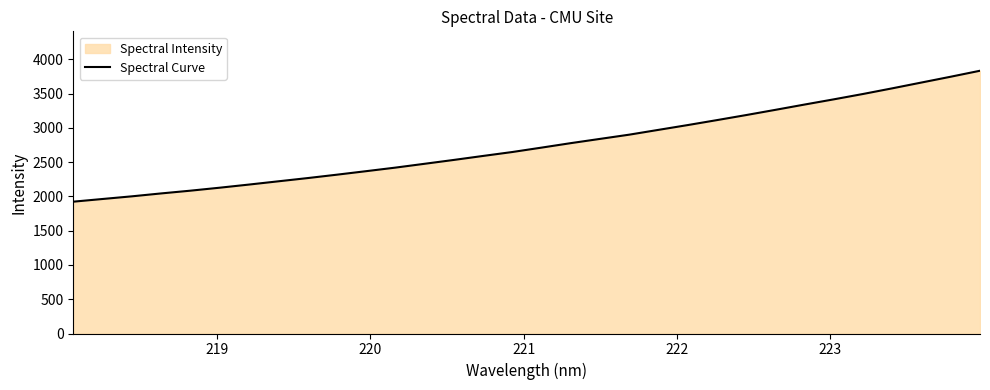

What is the minimum value shown in the chart?

1924.2